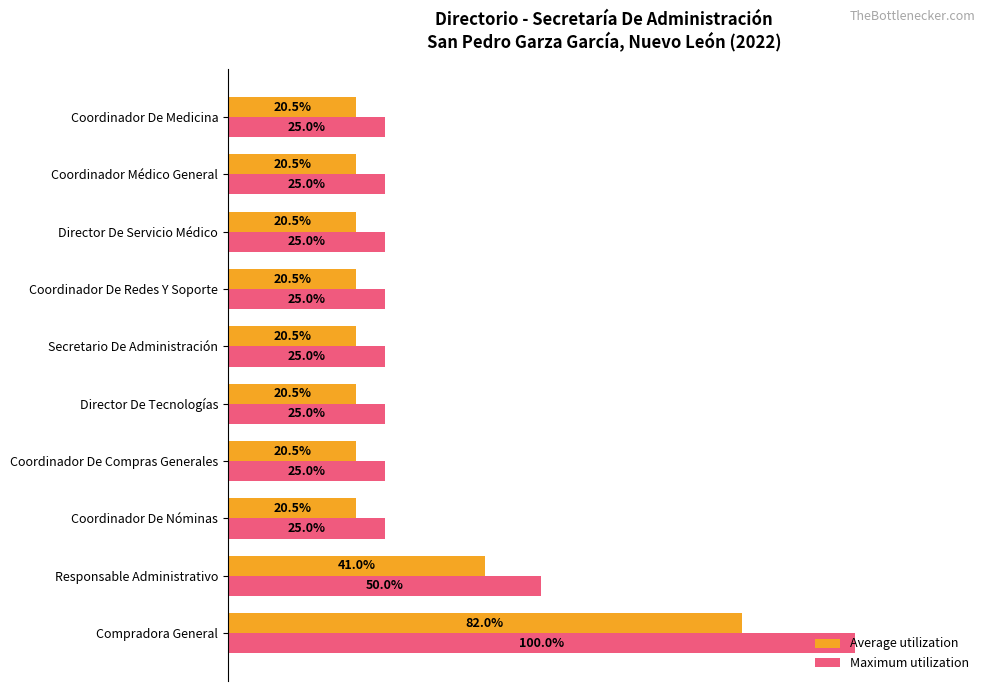

At which label does Maximum utilization reach its peak?

Compradora General